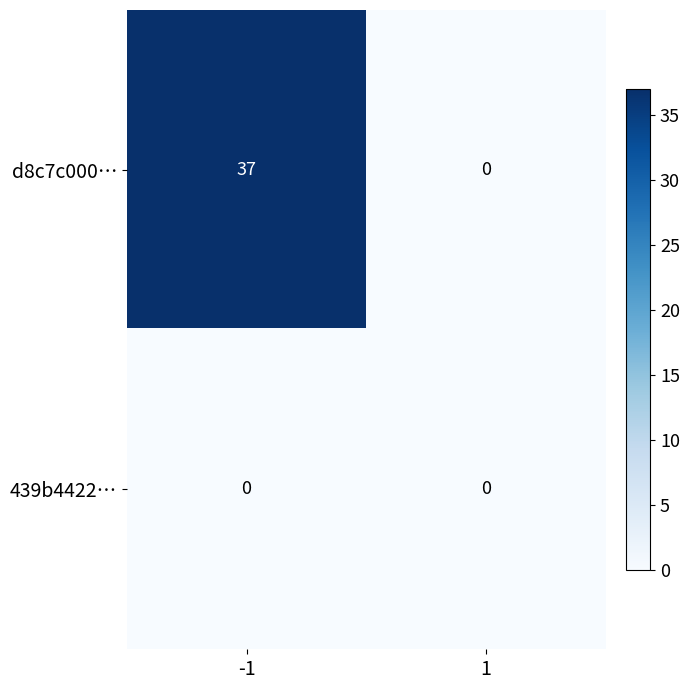

List the series in order of their overall mean, lowest first.

439b4422…, d8c7c000…